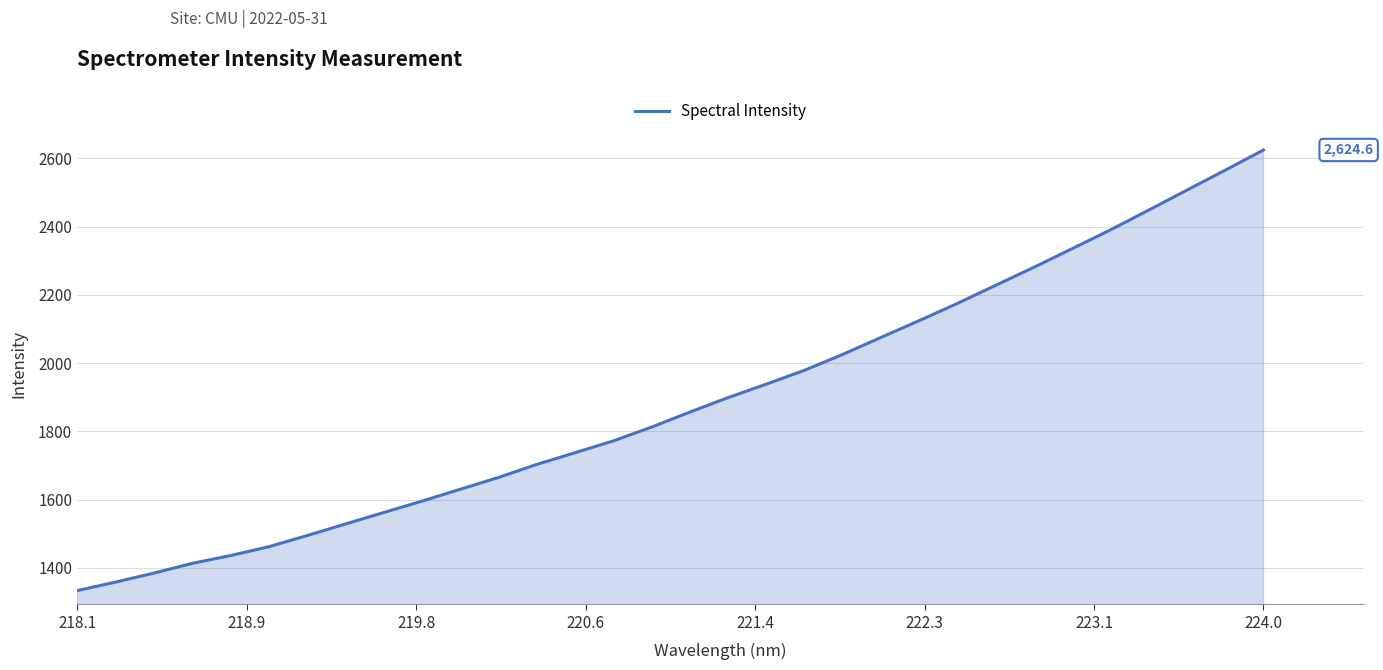

What is the difference between the maximum and minimum values?

1291.4